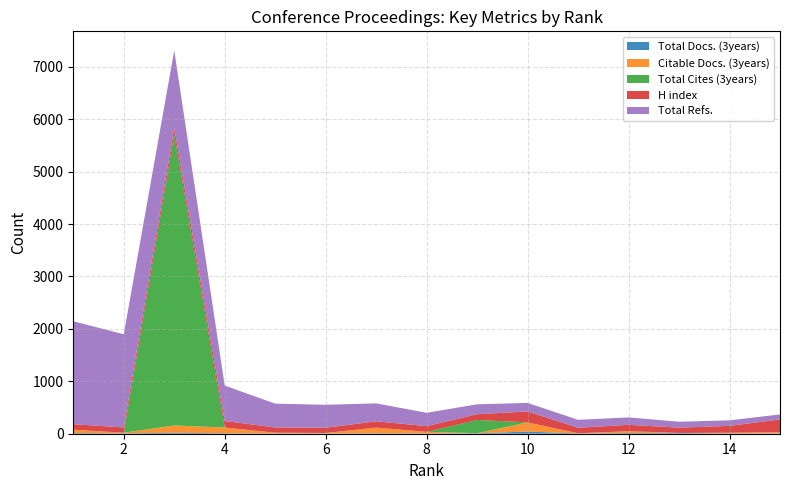

Reading left to right, extract all data points from this chart.

Total Docs. (3years): 12	7	18	8	6	4	8	7	8	41	5	13	12	4	6
Citable Docs. (3years): 65	12	140	110	14	10	108	29	3	175	4	35	3	15	24
Total Cites (3years): 0	0	5552	0	0	0	0	0	251	0	0	0	0	0	0
H index: 105	101	128	125	100	100	121	109	110	209	105	122	101	131	243
Total Refs.: 1963	1778	1473	675	454	438	342	254	189	163	151	141	113	105	95